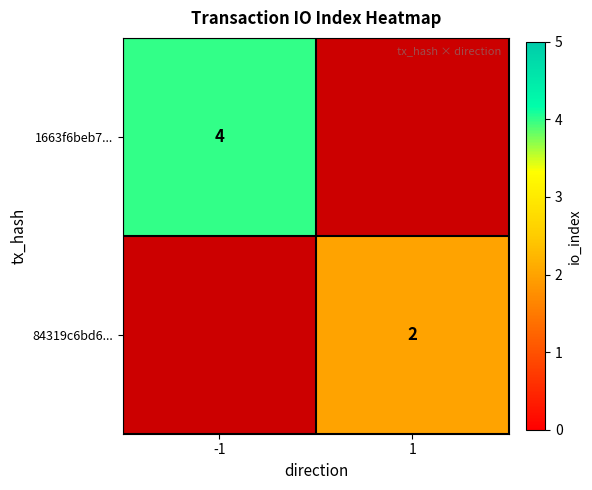

True or false: 84319c6bd6... has a value of 3 at 1.

False